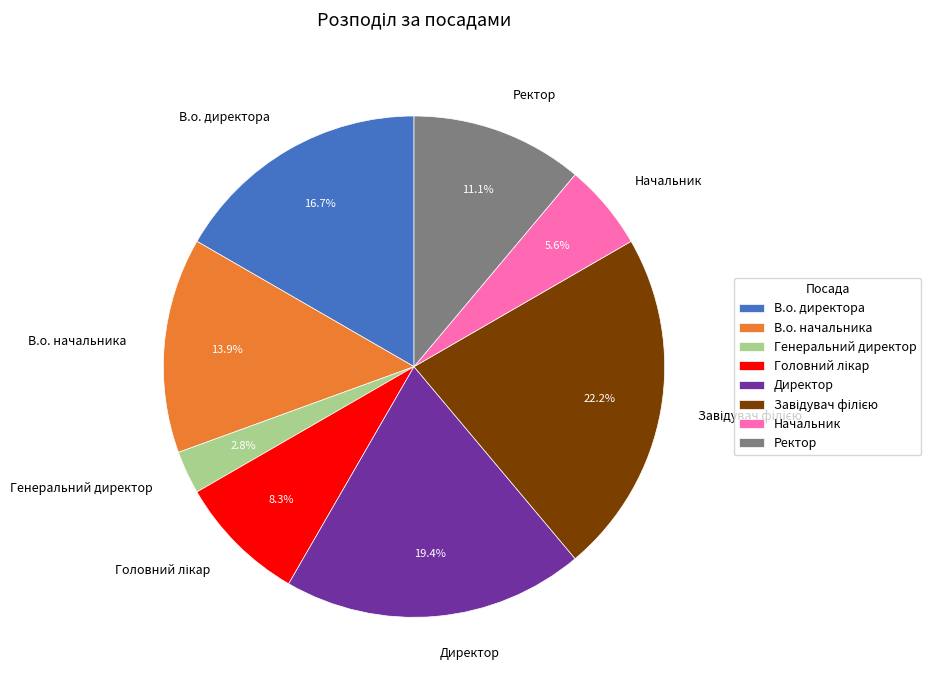

Does any single category account for the majority?

No